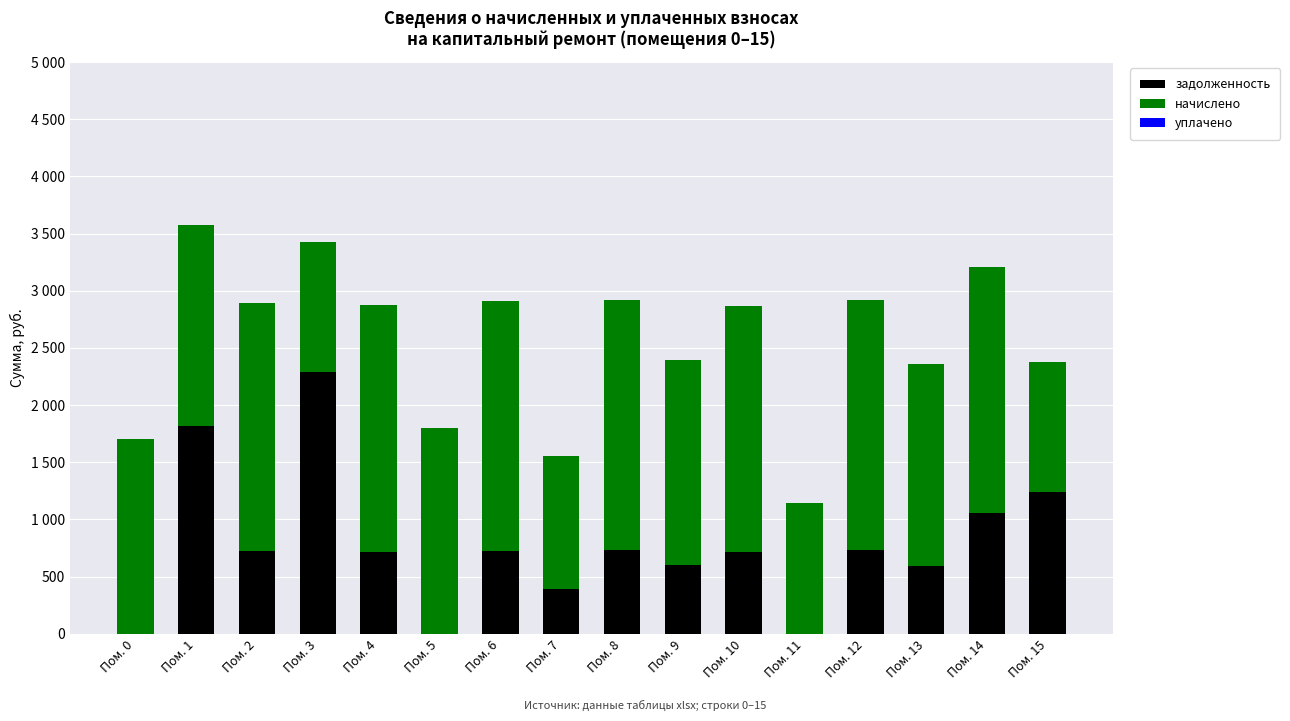

Which has a higher value, Пом. 11 or Пом. 15?

Пом. 15